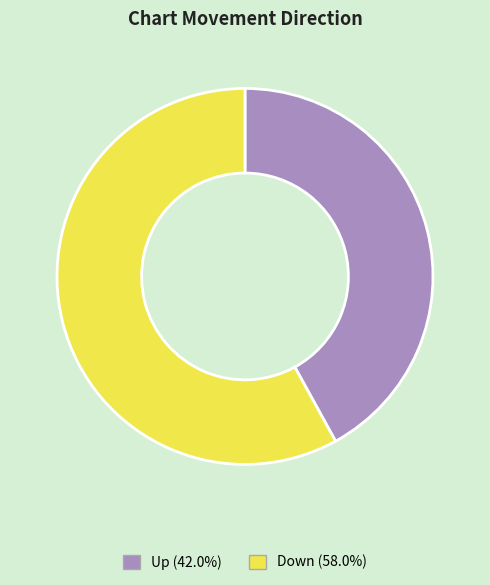

Which has a higher value, Down or Up?

Down